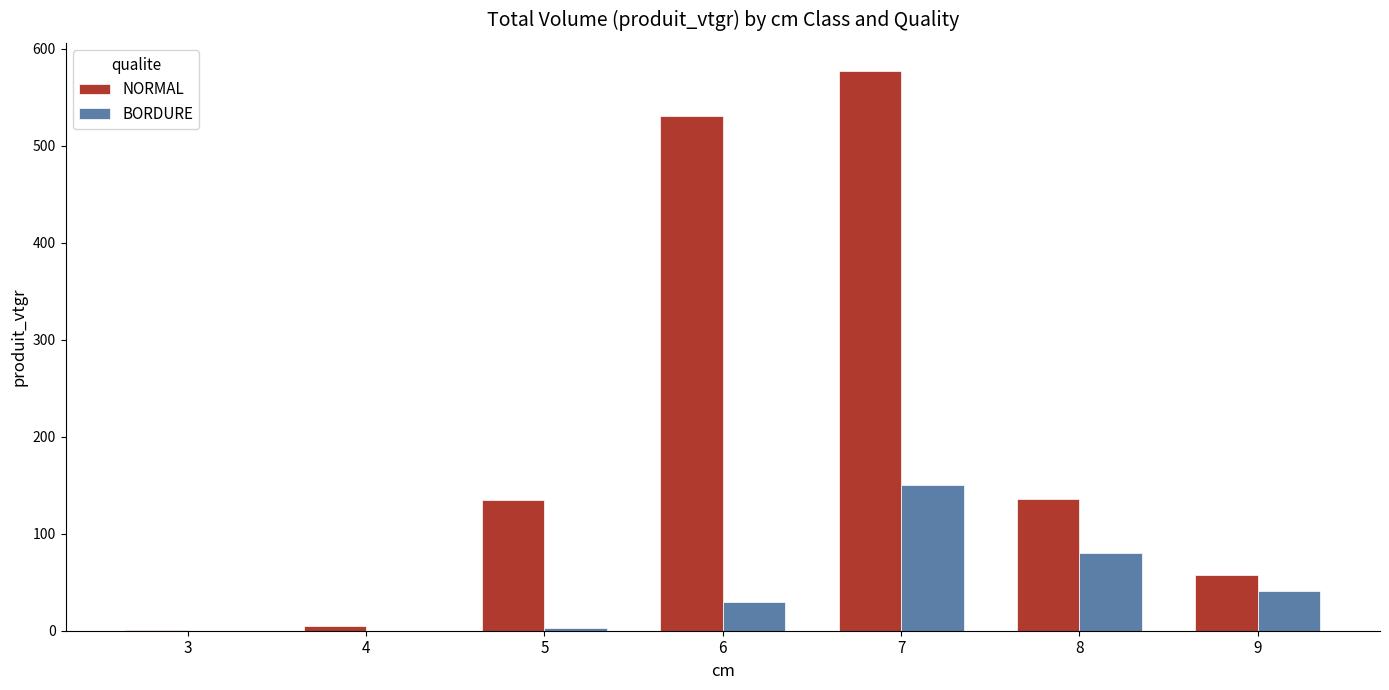

At which category is the sum across all series the highest?

7